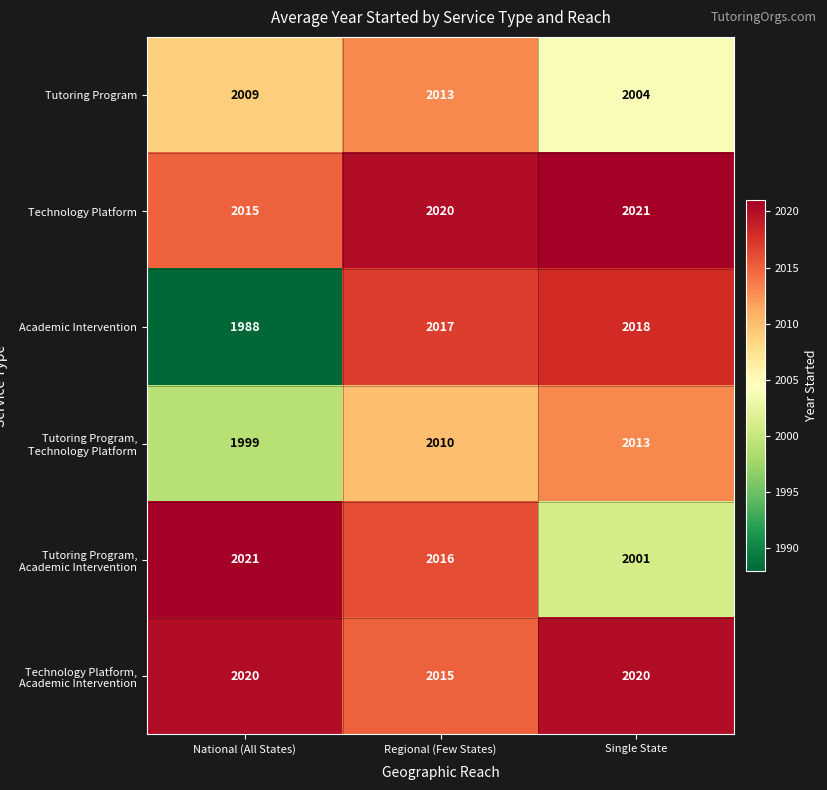

What is the difference between the maximum and minimum values in the Technology Platform series?

6